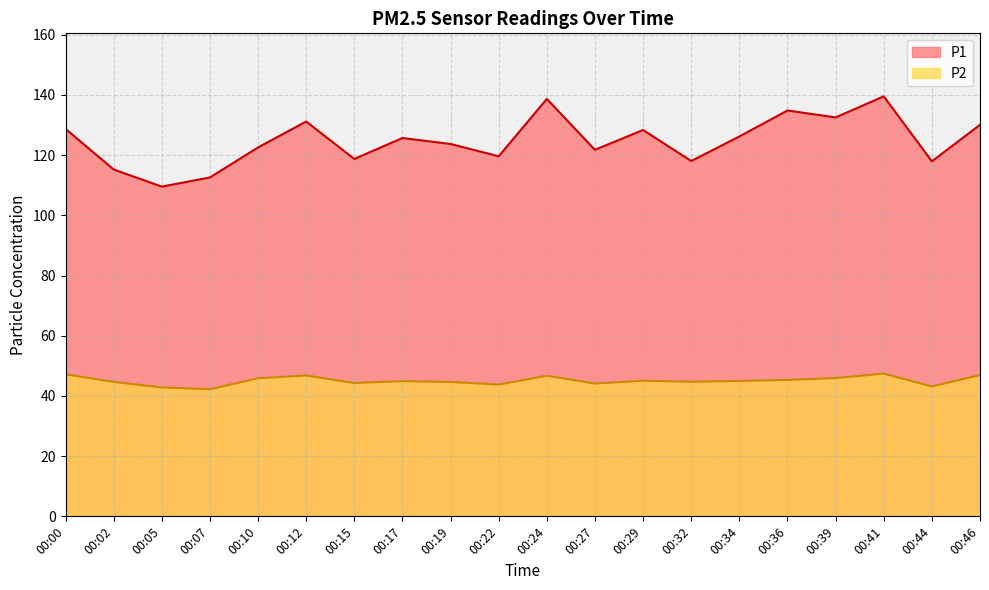

How many data points in P1 are above 125?

10